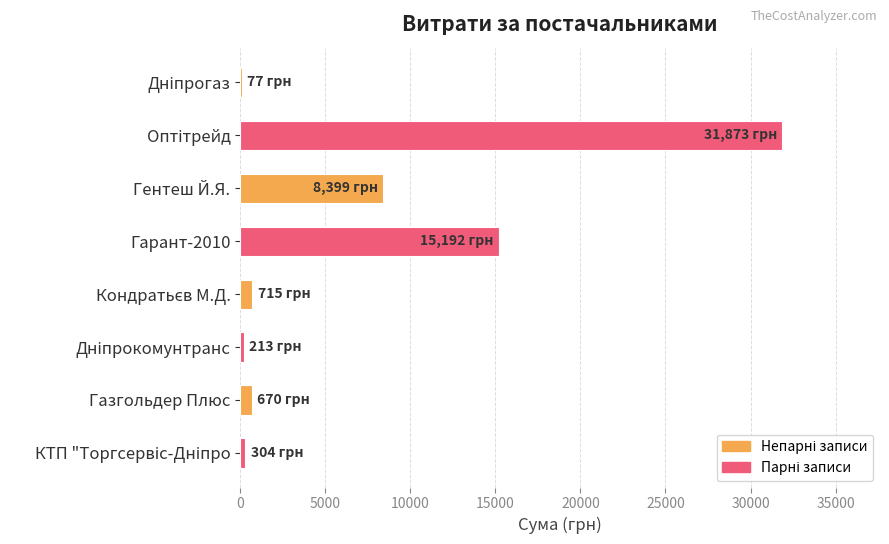

What is the sum of all values?

57443.0